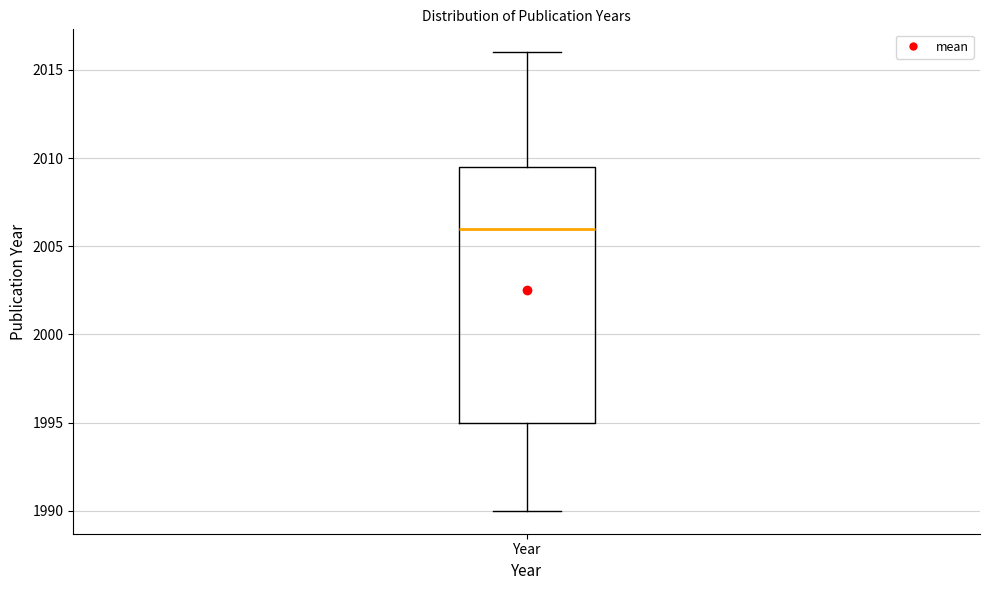

Read this box plot against the y-axis: the position of the median line, the range covered by the box, and the ends of both whiskers. The values are not printed on the chart, so give them approximately, as read against the axis.

median 2006.0, box 1995.0 to 2009.5, whiskers 1990.0 to 2016.0